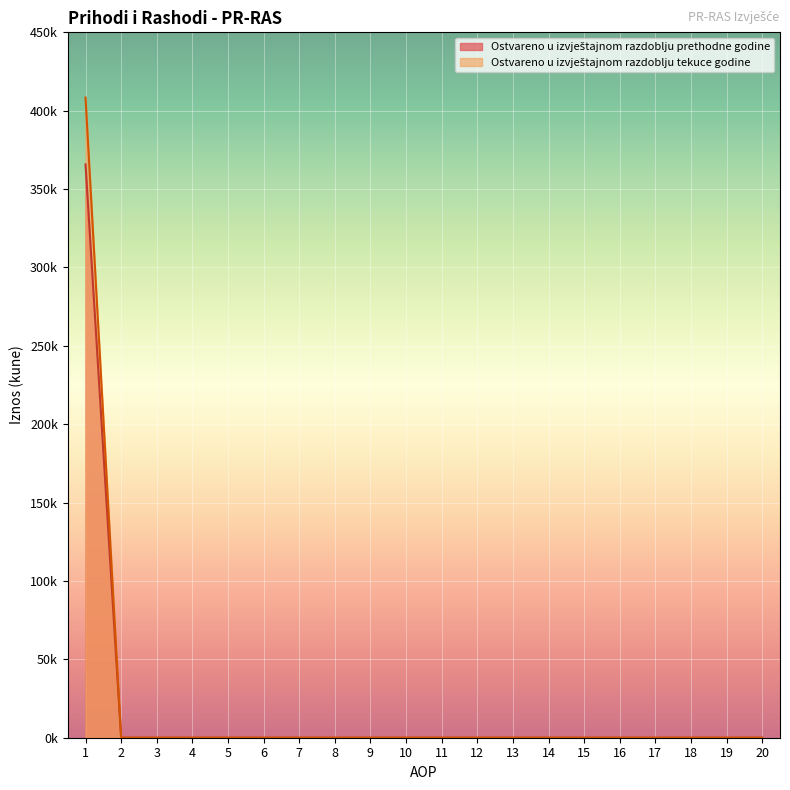

What is the value of the Ostvareno u izvještajnom razdoblju prethodne godine point at the 1st from the left?

365722